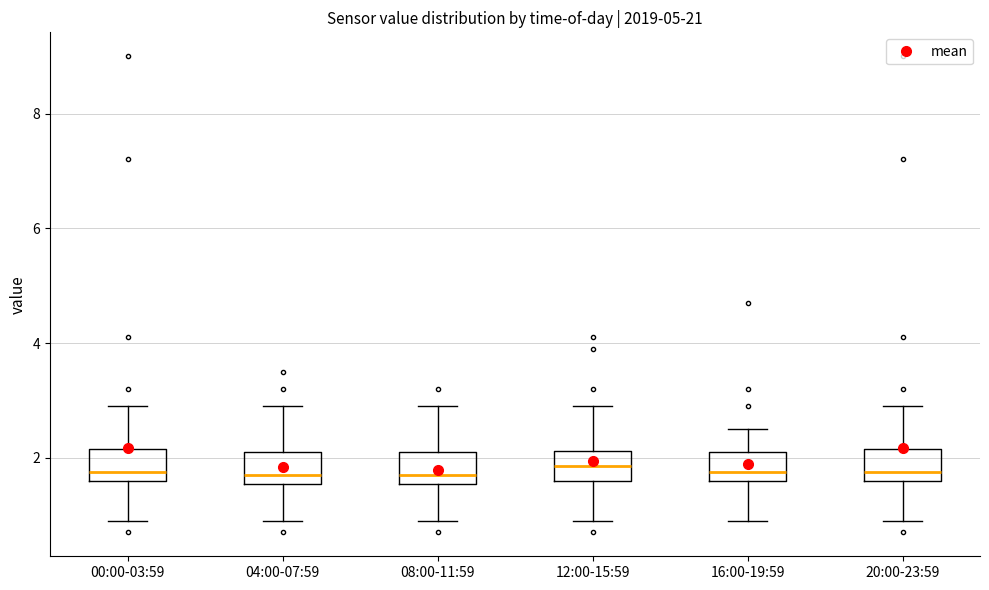

Reading left to right, read every box against the y-axis: the position of its median line, the range the box covers, and the ends of its whiskers. The values are not printed on the chart, so give them approximately, as read against the axis.

00:00-03:59: median 1.8, box 1.6 to 2.2, whiskers 1.0 to 3.0
04:00-07:59: median 1.8, box 1.6 to 2.2, whiskers 1.0 to 3.0
08:00-11:59: median 1.8, box 1.6 to 2.2, whiskers 1.0 to 3.0
12:00-15:59: median 1.8, box 1.6 to 2.2, whiskers 1.0 to 3.0
16:00-19:59: median 1.8, box 1.6 to 2.2, whiskers 1.0 to 2.6
20:00-23:59: median 1.8, box 1.6 to 2.2, whiskers 1.0 to 3.0